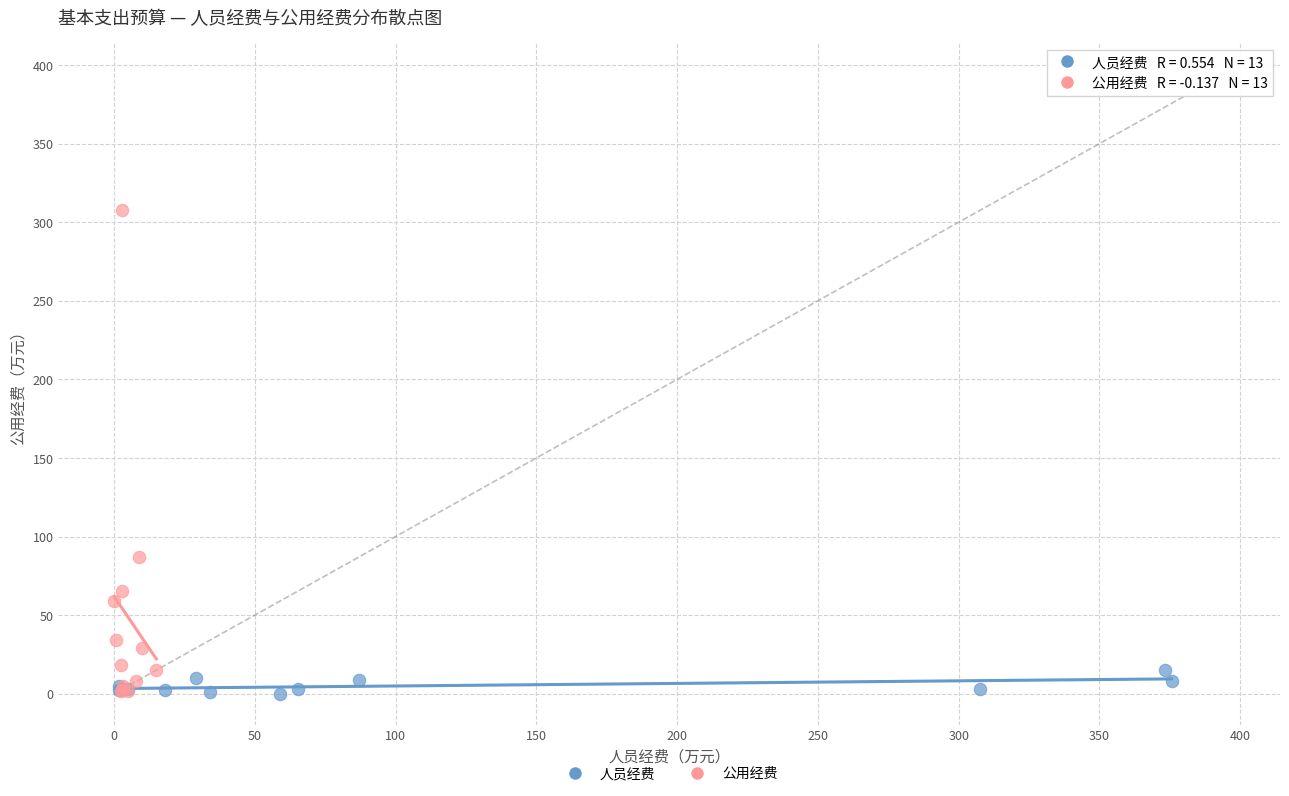

Which series contains the highest Y value?

公用经费